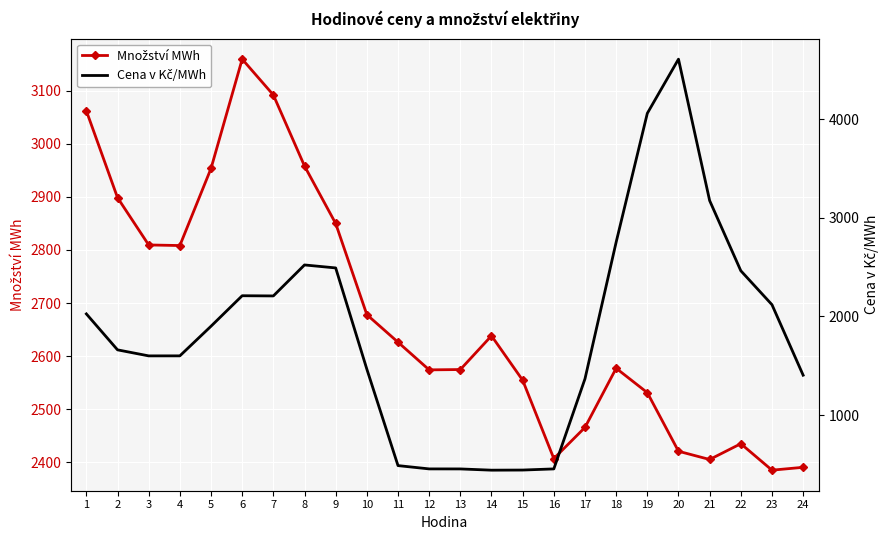

Reading right to left, transcribe all the data shown in this chart.

Množství MWh: 2390.8	2385.4	2435.2	2405.5	2421.0	2531.3	2577.2	2465.9	2407.2	2554.7	2638.3	2574.8	2574.2	2626.3	2678.1	2849.7	2957.9	3091.6	3159.0	2953.3	2808.2	2809.3	2898.3	3061.7
Cena v Kč/MWh: 1404.6	2119.0	2462.9	3173.8	4607.1	4058.2	2752.9	1368.1	455.0	443.4	442.2	454.7	455.0	488.5	1466.0	2491.6	2521.7	2207.8	2209.8	1900.9	1600.6	1600.3	1661.4	2025.7